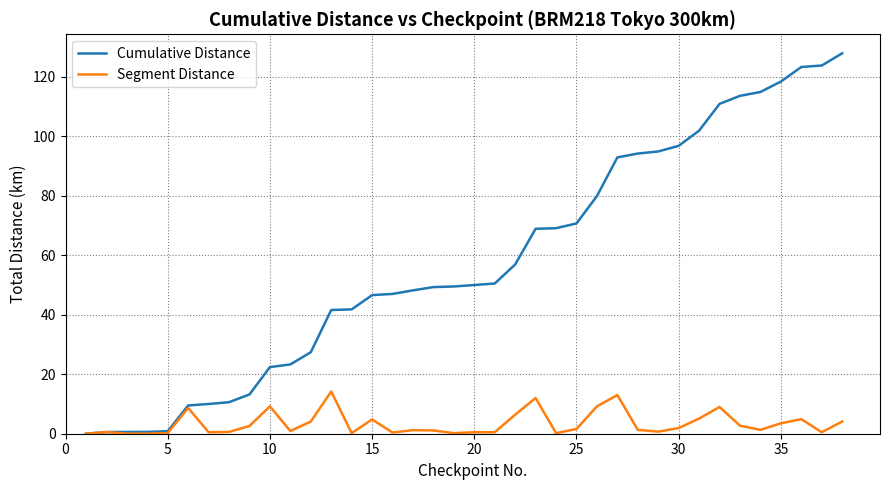

At how many categories does at least one series exceed 108?

7